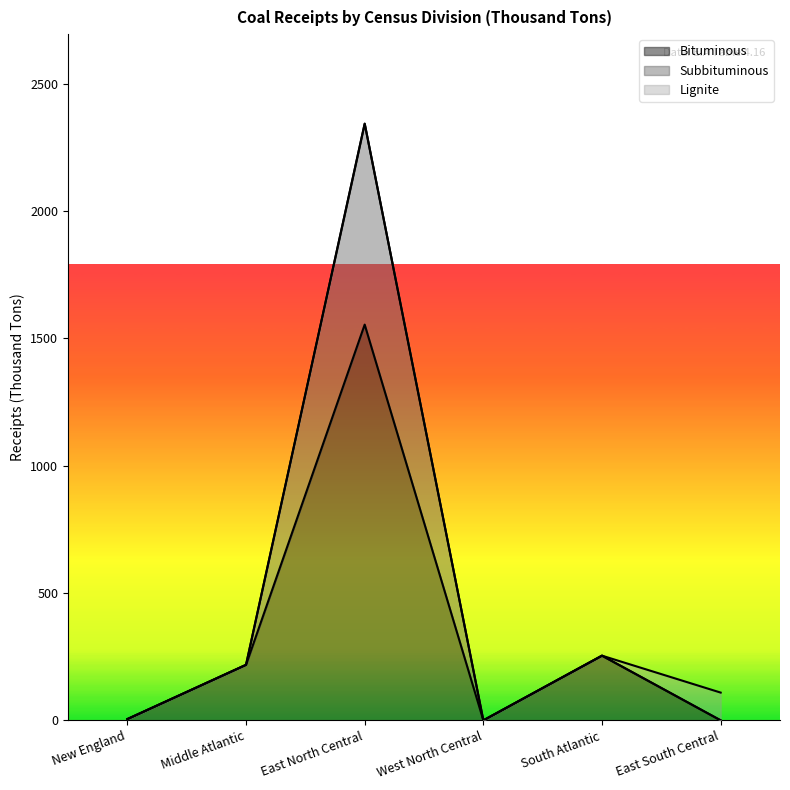

What is the label of the 3rd point from the left?

East North Central